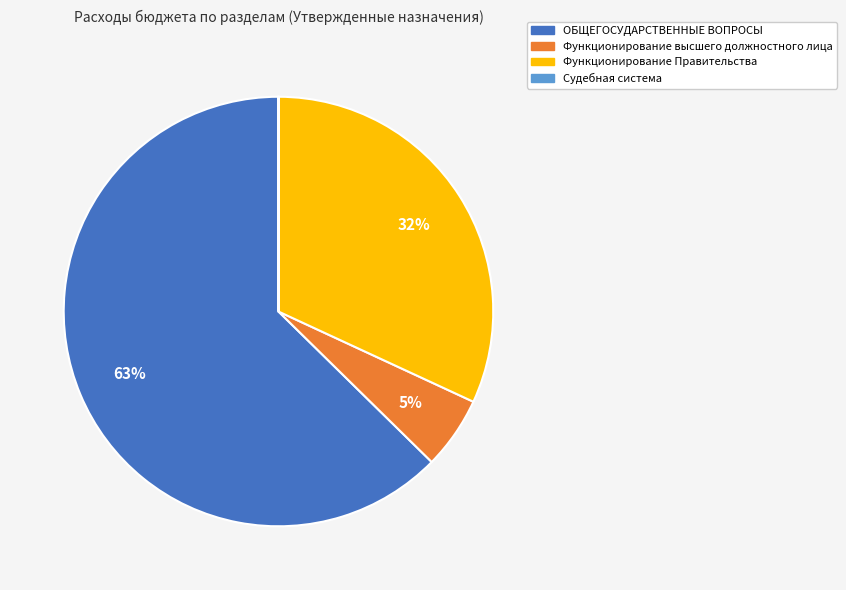

Is it true that Функционирование Правительства is 19% of the pie?

False